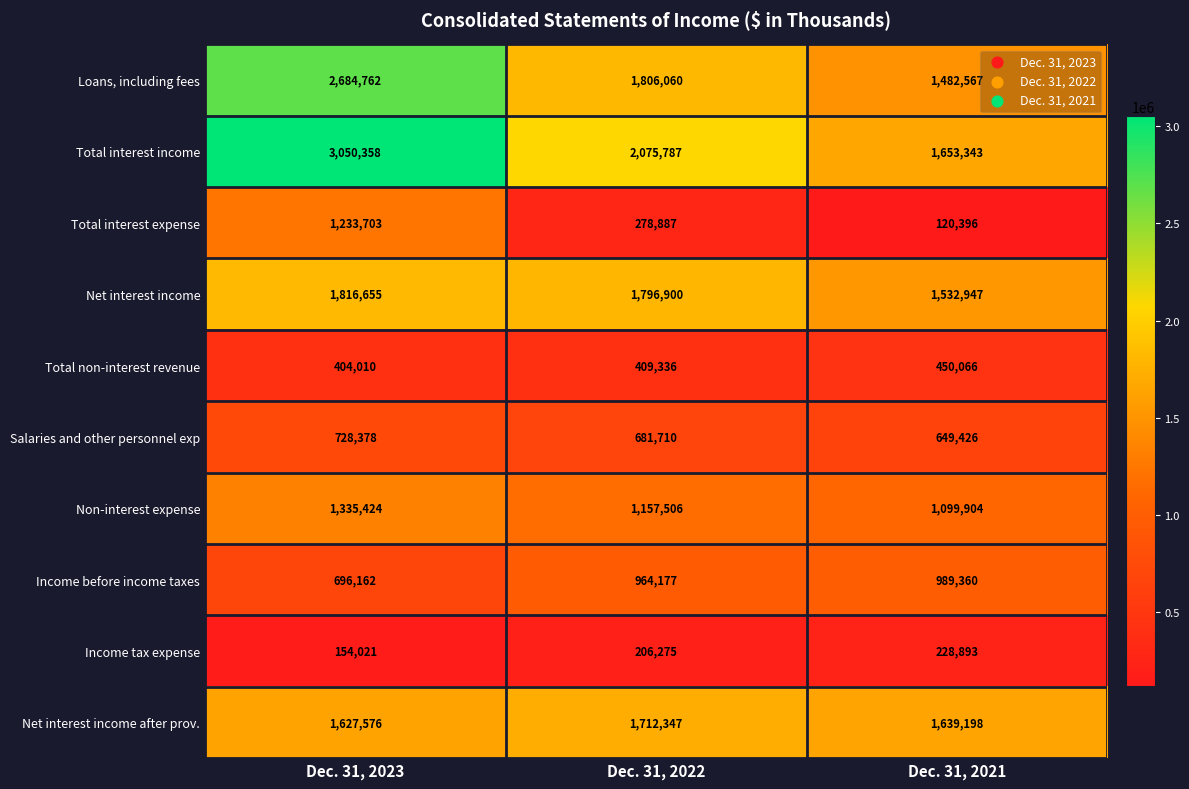

At which category is the sum across all series the highest?

Dec. 31, 2023